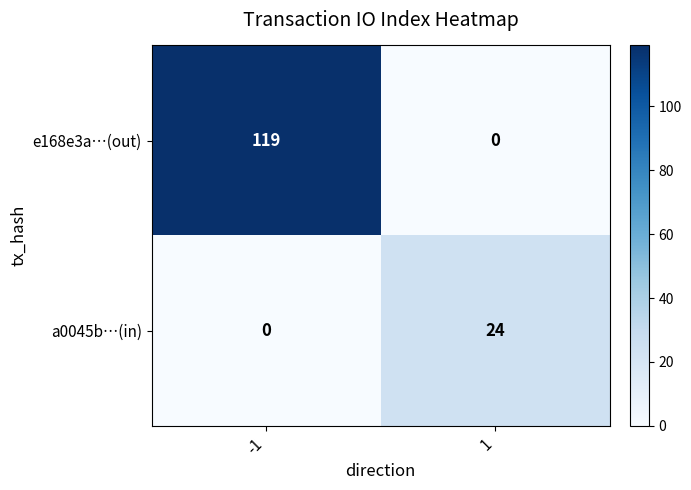

The value of e168e3a…(out) at -1 is 166. True or false?

False